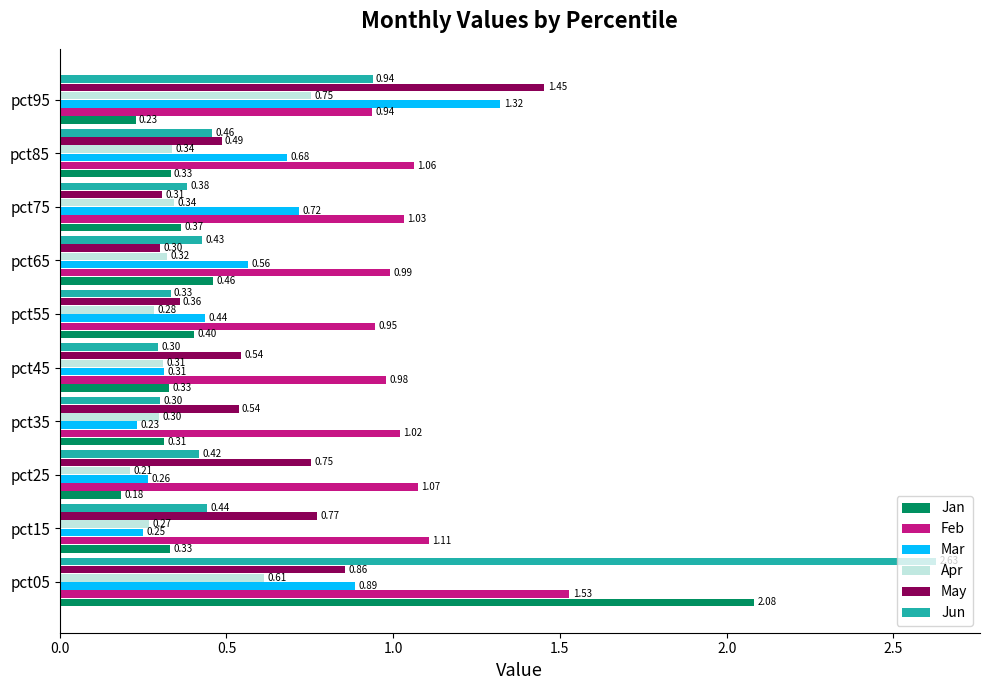

Which series changed the most between pct35 and pct85?

Mar